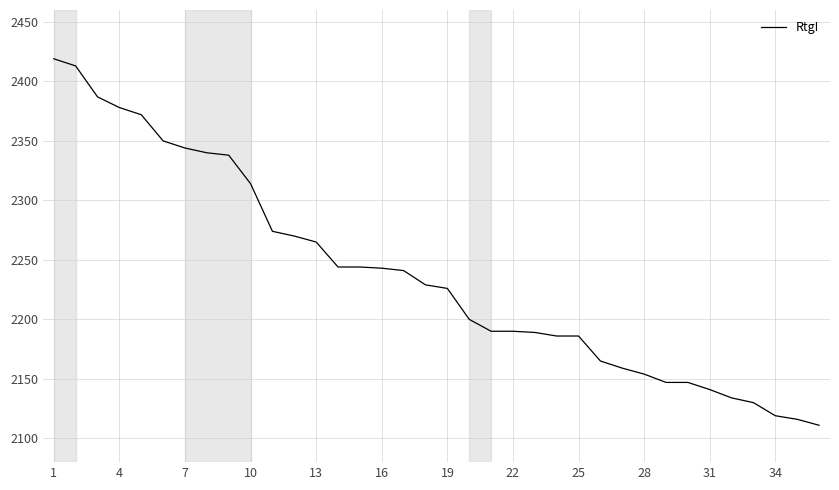

What is the minimum value shown in the chart?

2111